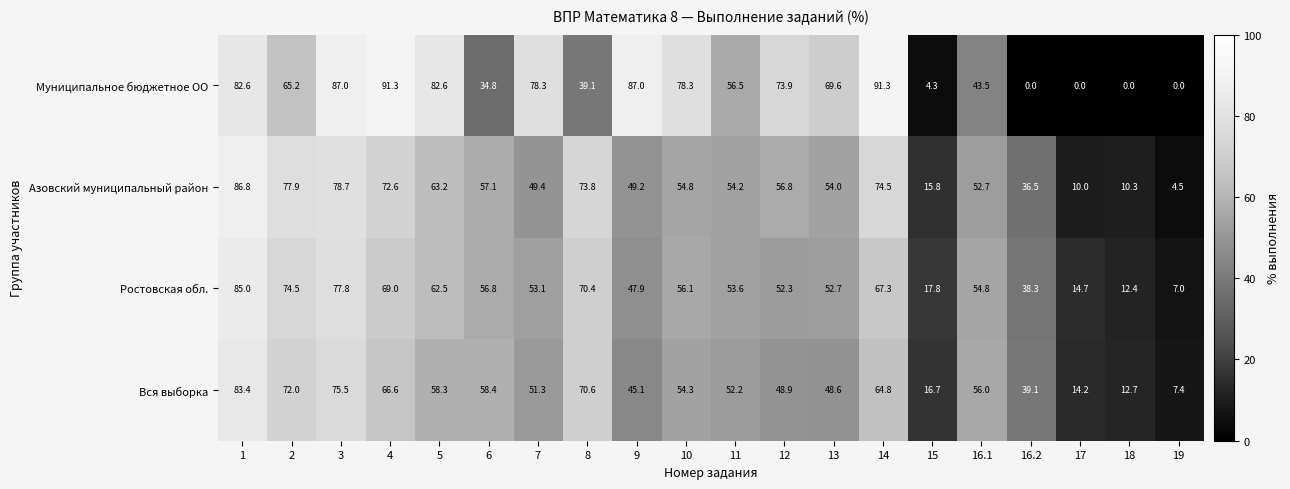

What is the approximate value of Вся выборка at 15?

16.7